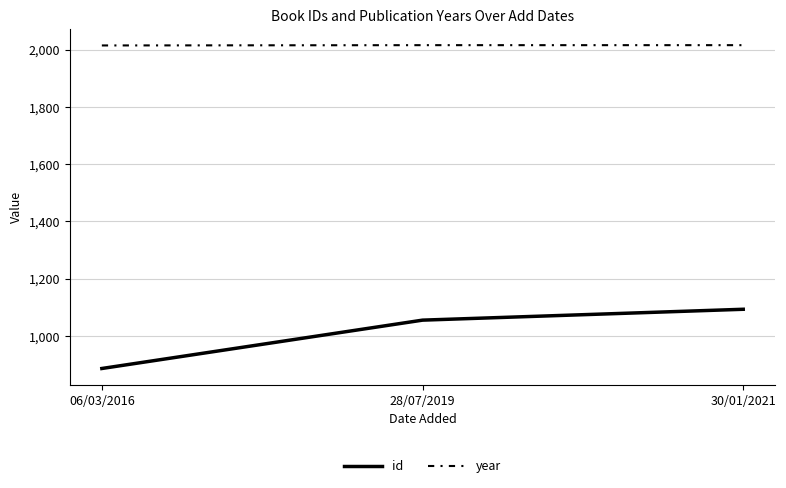

What is the greatest value displayed?

2016